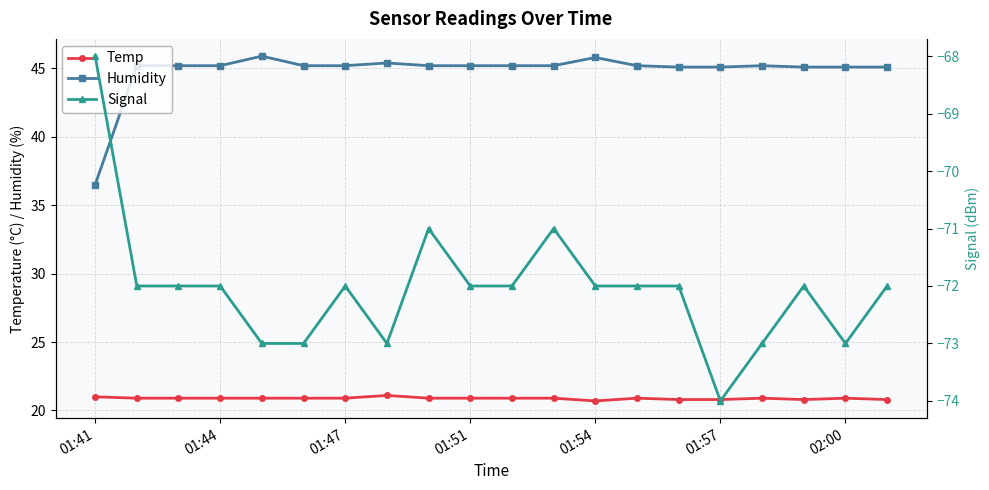

True or false: Temp has more than 0 points higher than both neighbors.

True